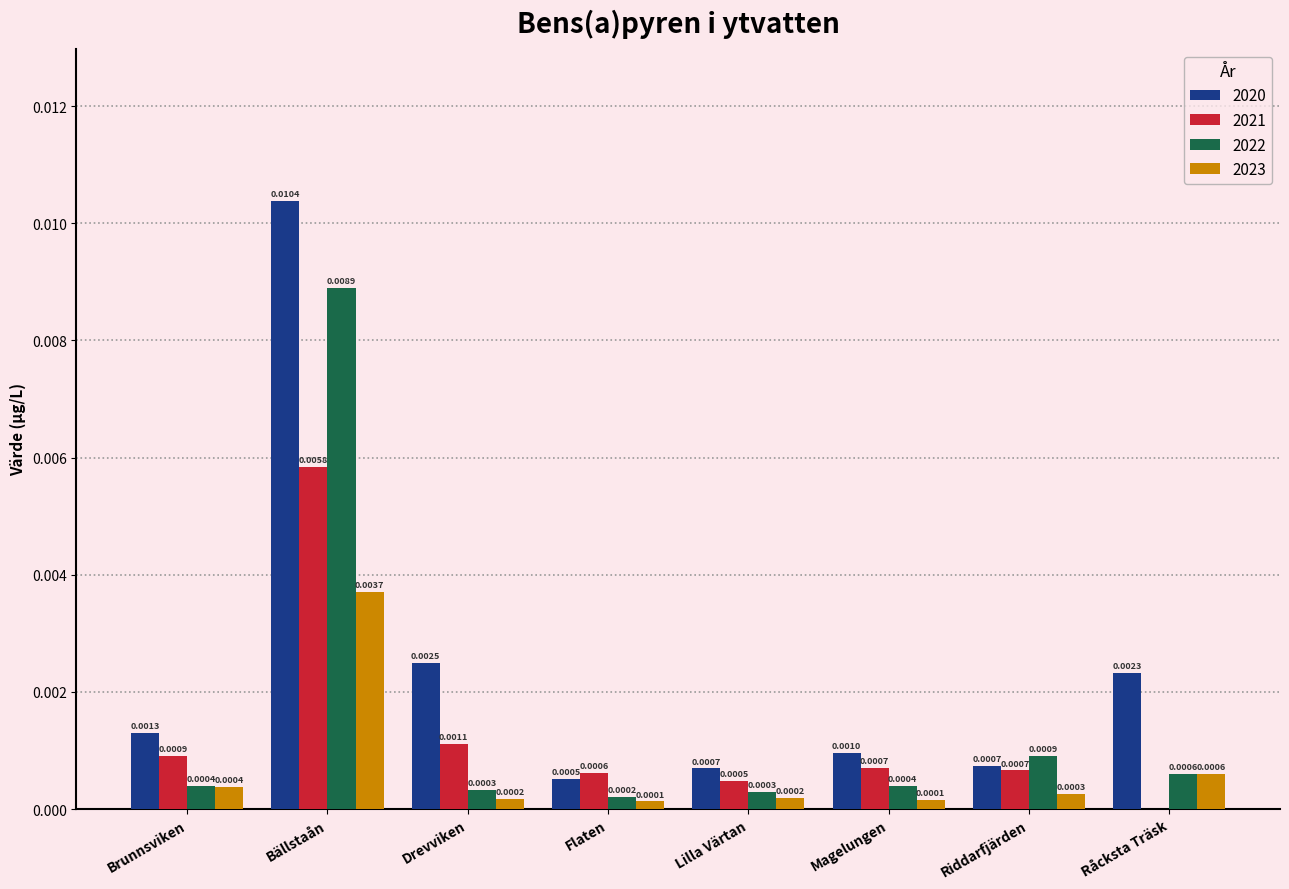

Which series has the widest spread of values?

2020